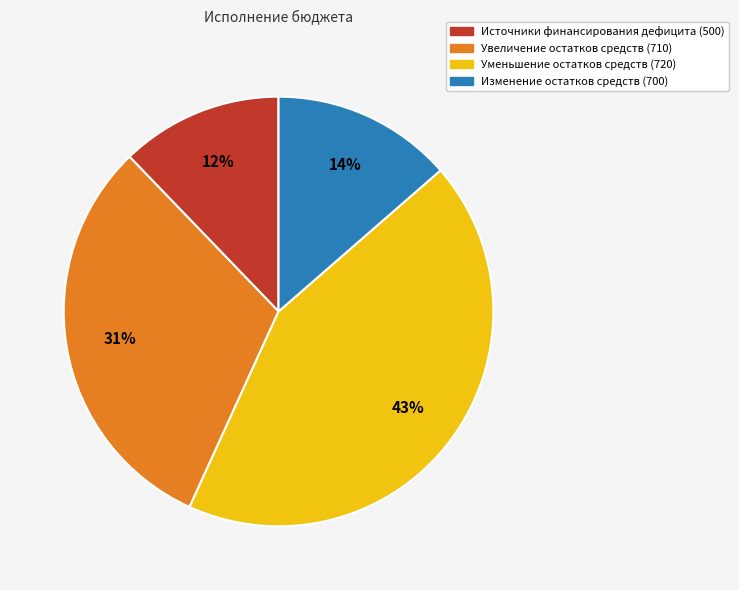

Count the number of slices in the pie.

4